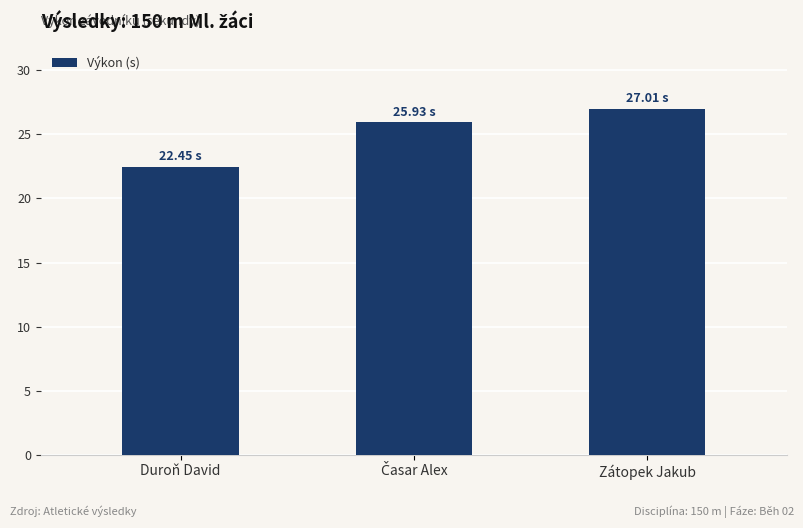

Count the number of categories in the chart.

3